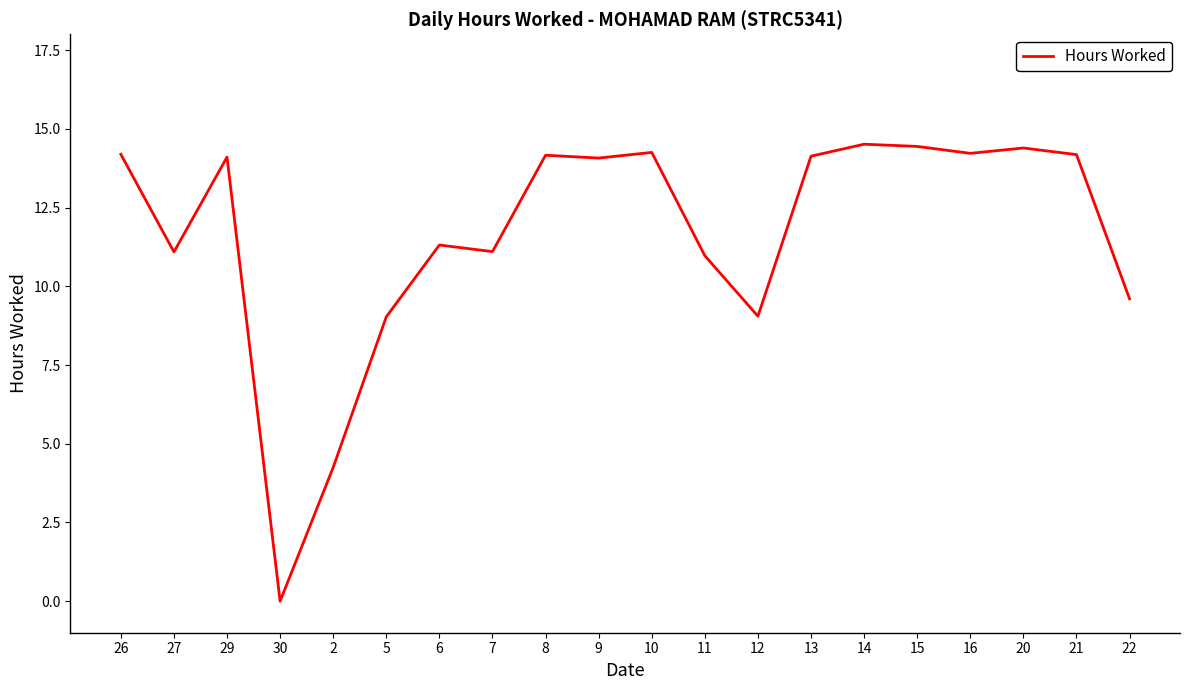

What position from the left is 16?

17